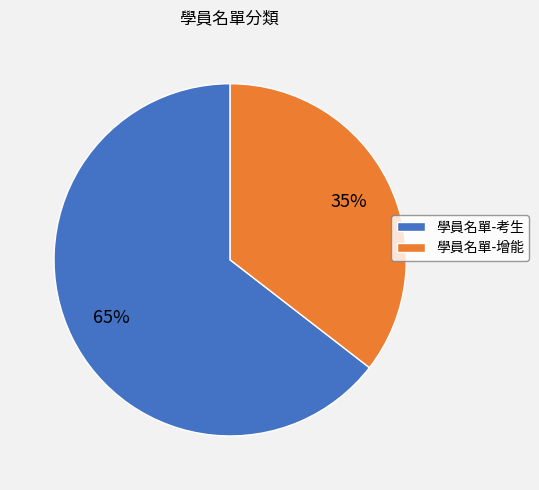

Which category accounts for the majority?

學員名單-考生